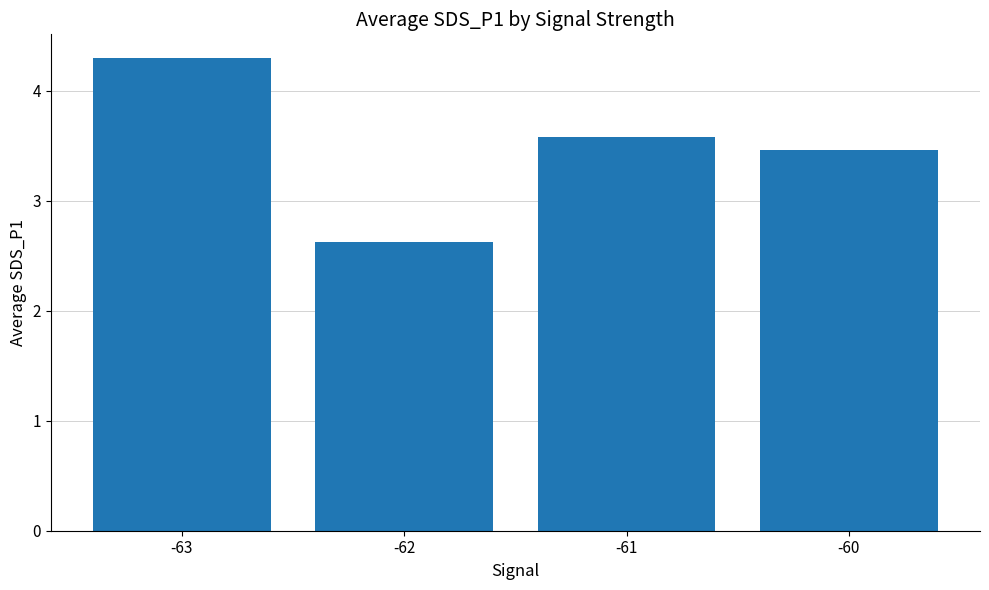

What is the change in value from -63 to -61?

-0.7